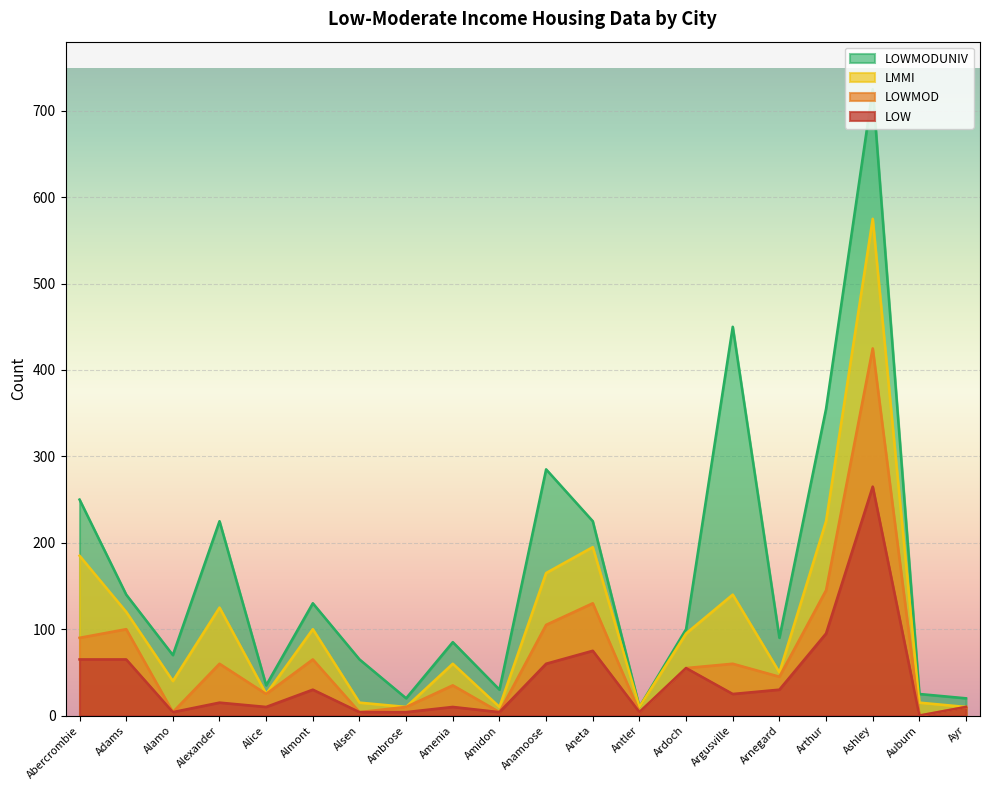

Reading left to right, what are all the values shown in this chart?

LOW: Abercrombie=65	Adams=65	Alamo=4	Alexander=15	Alice=10	Almont=30	Alsen=4	Ambrose=4	Amenia=10	Amidon=4	Anamoose=60	Aneta=75	Antler=4	Ardoch=55	Argusville=25	Arnegard=30	Arthur=95	Ashley=265	Auburn=0	Ayr=10
LOWMOD: Abercrombie=90	Adams=100	Alamo=4	Alexander=60	Alice=25	Almont=65	Alsen=4	Ambrose=10	Amenia=35	Amidon=4	Anamoose=105	Aneta=130	Antler=4	Ardoch=55	Argusville=60	Arnegard=45	Arthur=145	Ashley=425	Auburn=0	Ayr=10
LMMI: Abercrombie=185	Adams=120	Alamo=40	Alexander=125	Alice=25	Almont=100	Alsen=15	Ambrose=10	Amenia=60	Amidon=10	Anamoose=165	Aneta=195	Antler=10	Ardoch=95	Argusville=140	Arnegard=50	Arthur=225	Ashley=575	Auburn=15	Ayr=10
LOWMODUNIV: Abercrombie=250	Adams=140	Alamo=70	Alexander=225	Alice=35	Almont=130	Alsen=65	Ambrose=20	Amenia=85	Amidon=30	Anamoose=285	Aneta=225	Antler=10	Ardoch=100	Argusville=450	Arnegard=90	Arthur=355	Ashley=725	Auburn=25	Ayr=20